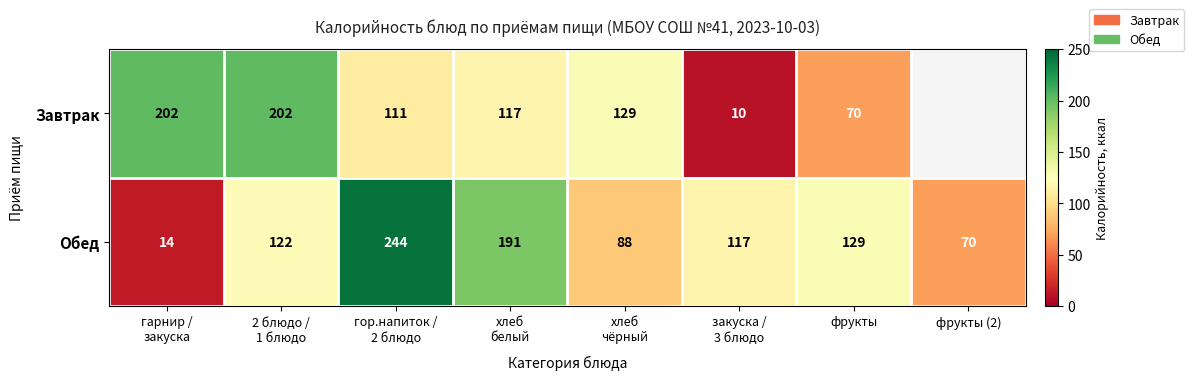

What is the difference between the maximum and minimum values in the Обед series?

230